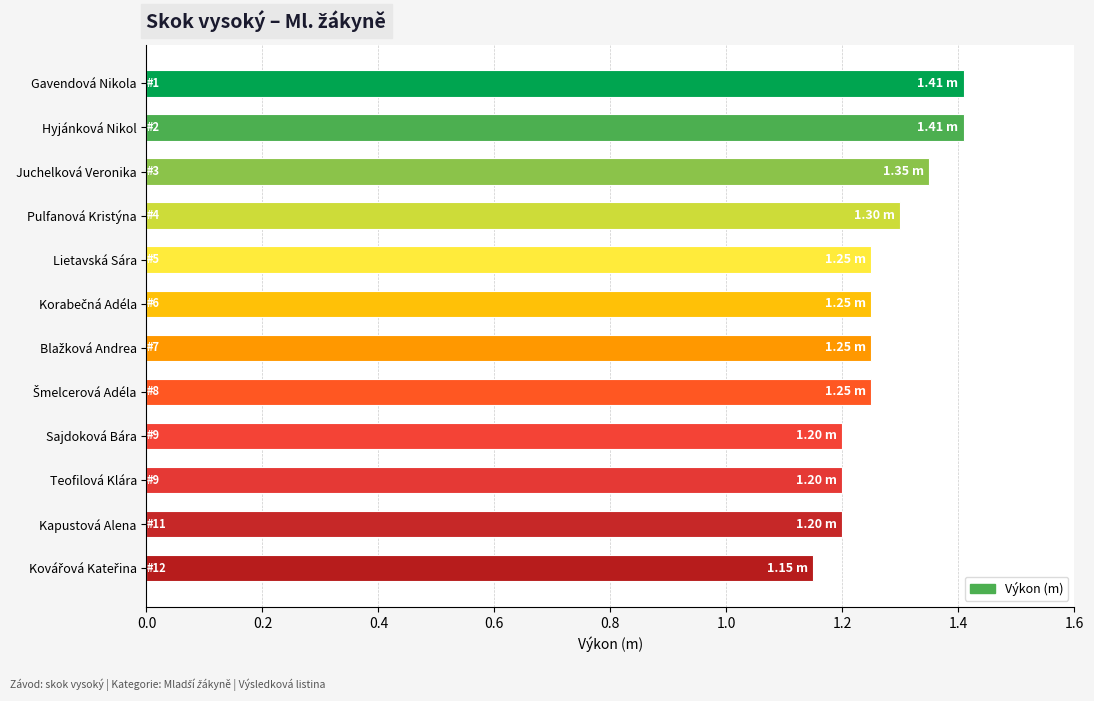

What is the average value?

1.3